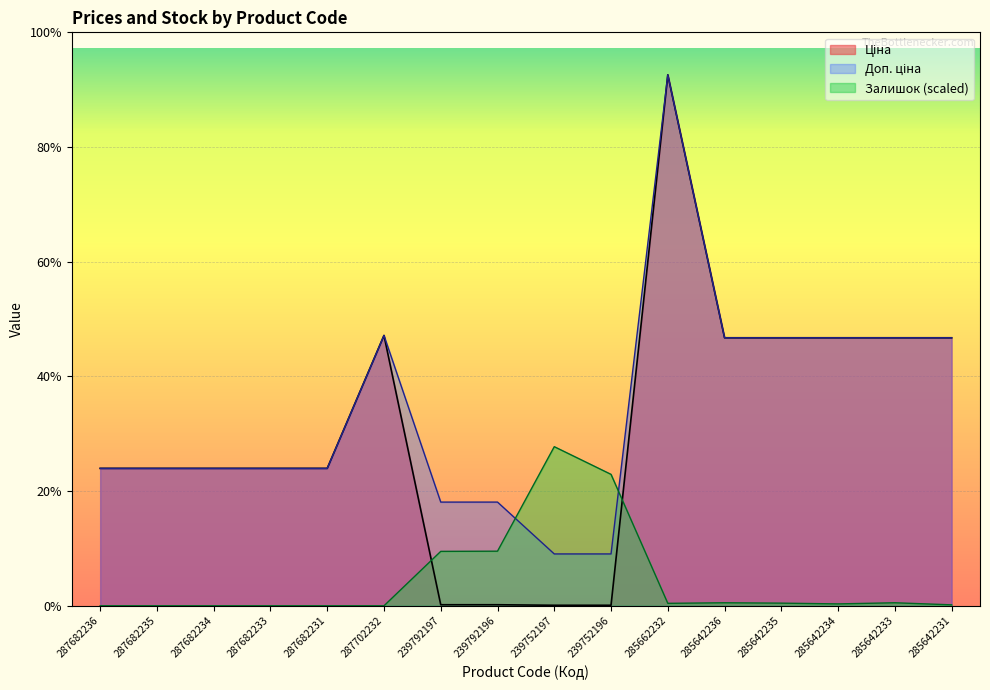

True or false: Ціна and Доп. ціна cross at least once.

False